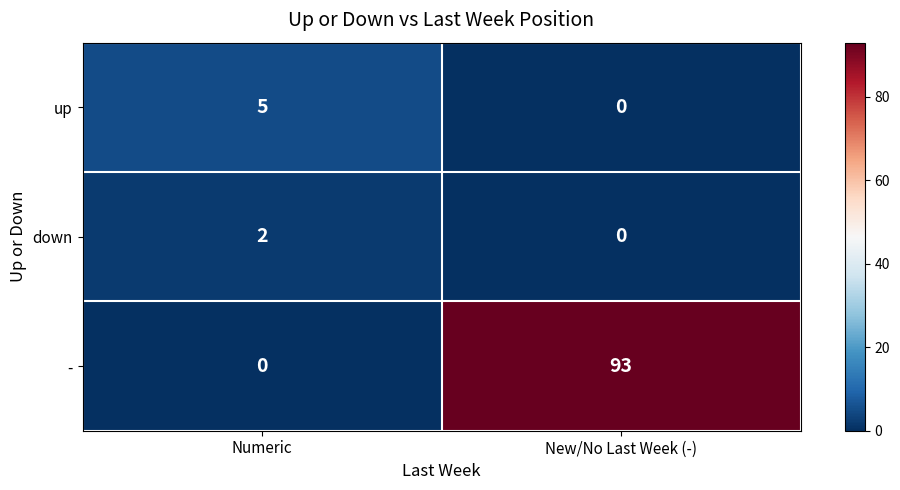

At how many categories does at least one series exceed 46?

1